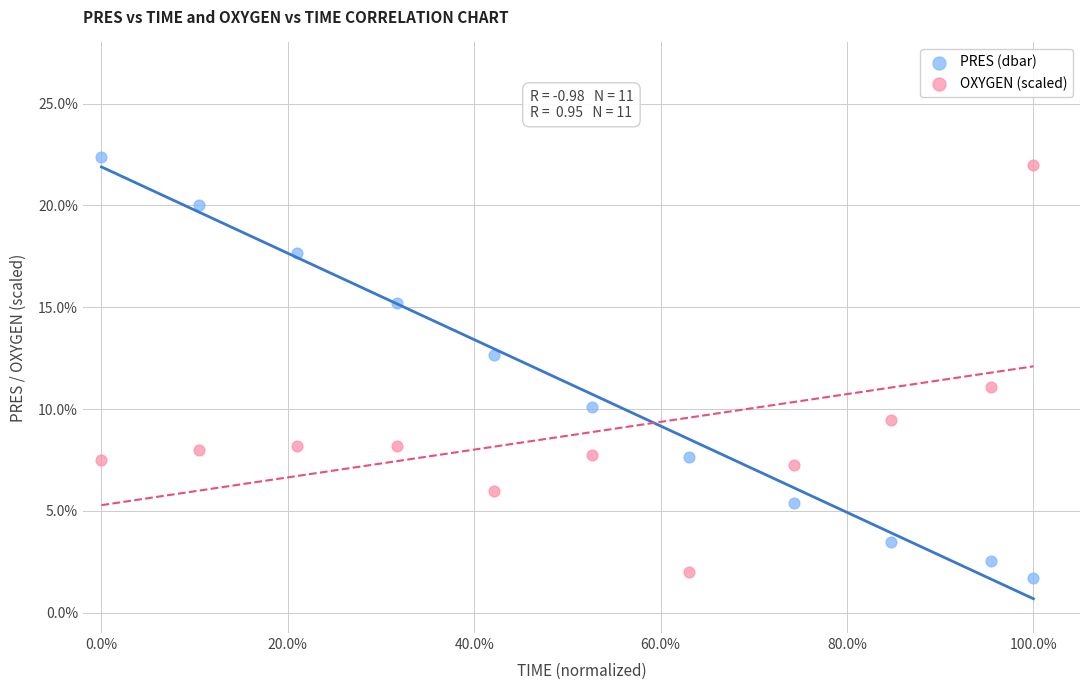

Across all data points, what is the range of X values (max minus min)?

100.0